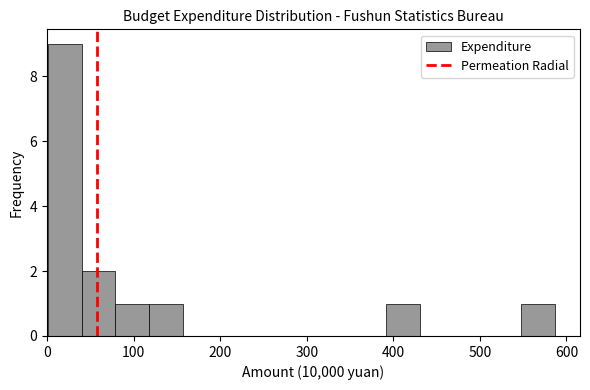

Read against the x-axis, roughly where is the centre of the tallest bar?

20